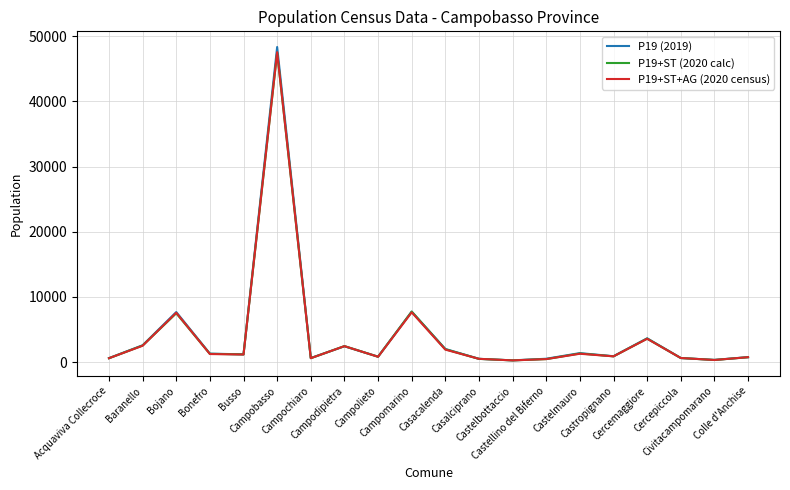

What is the maximum value shown in the chart?

48337